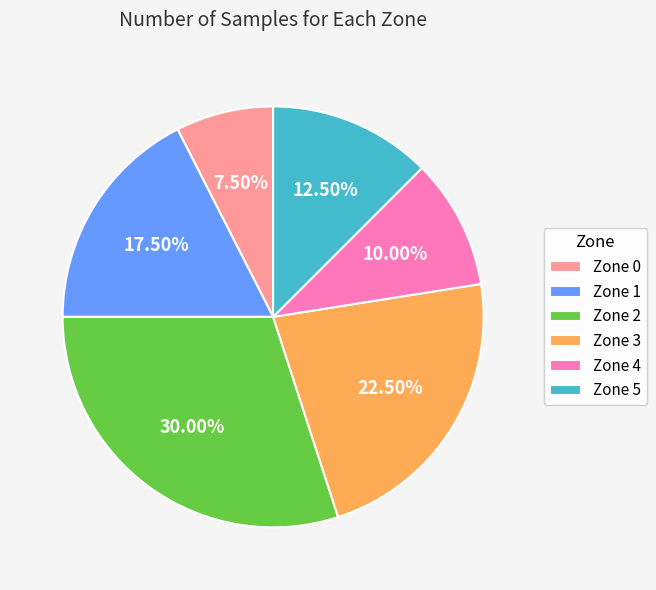

Is there a majority slice in this chart?

No